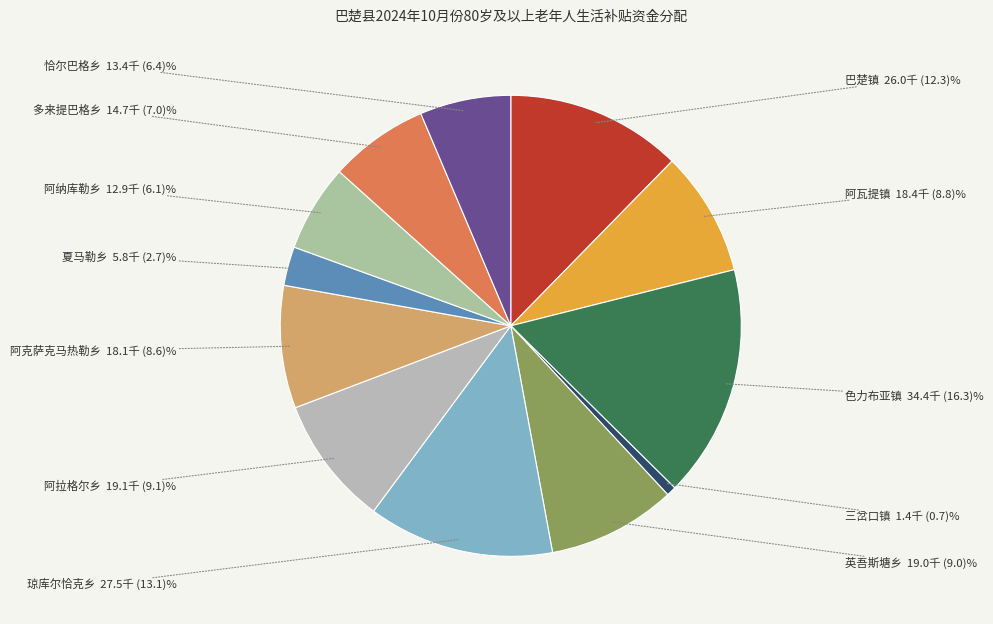

How many slices are in this pie chart?

12